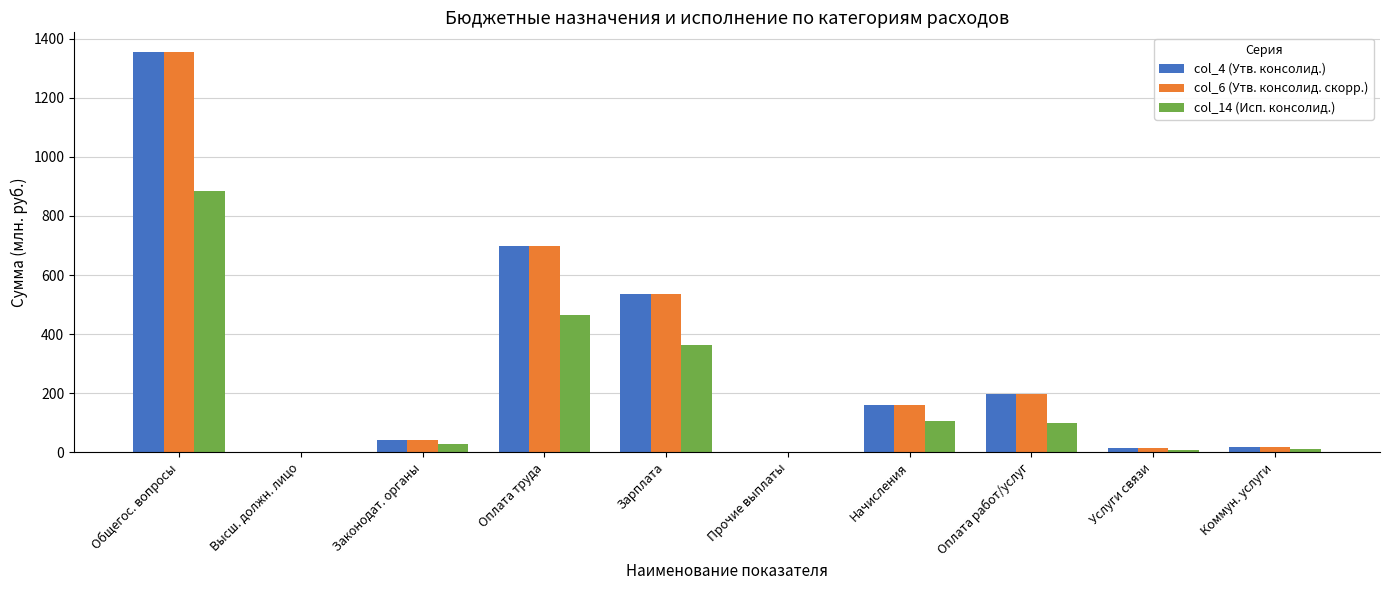

At which category does the chart reach its peak across all series?

Общегос. вопросы